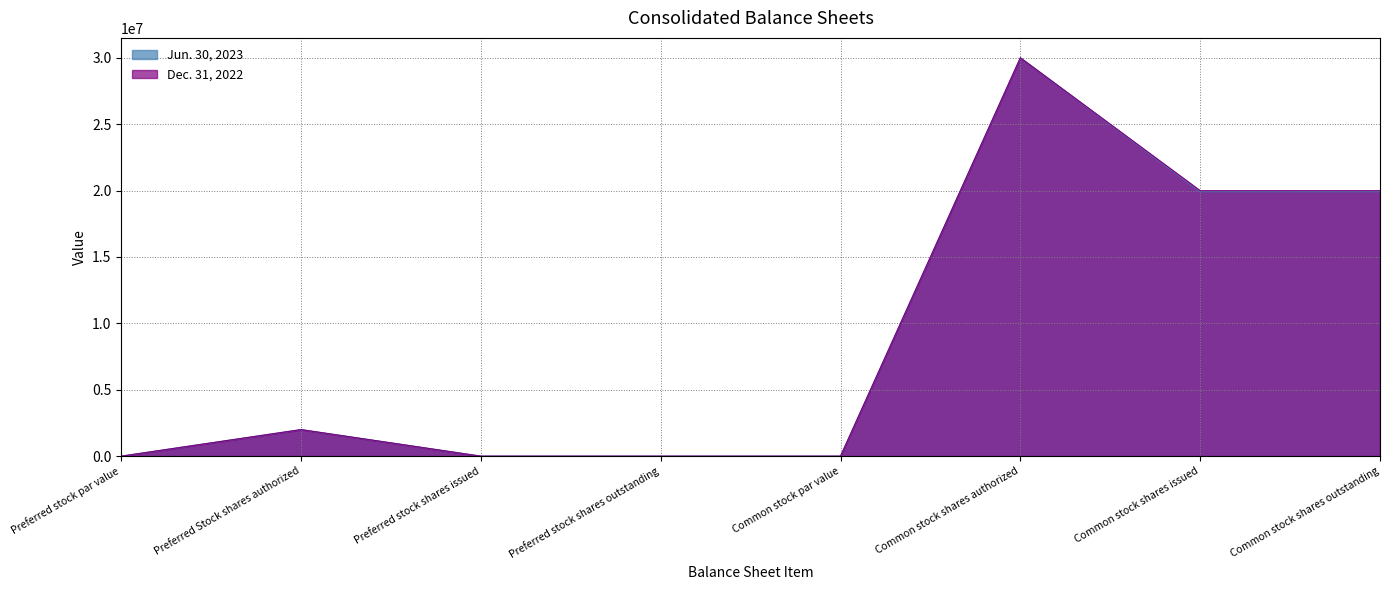

What is the maximum value for Jun. 30, 2023?

30000000